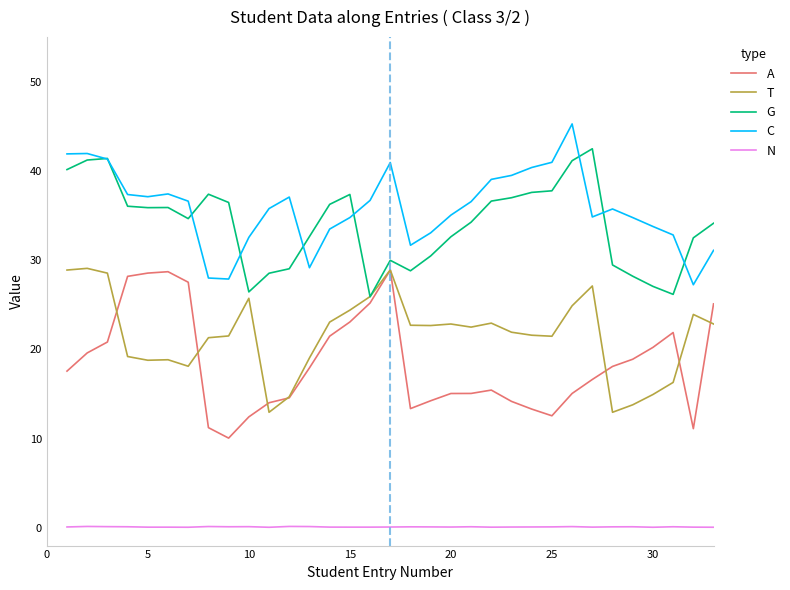

What is the maximum value for G?

42.5